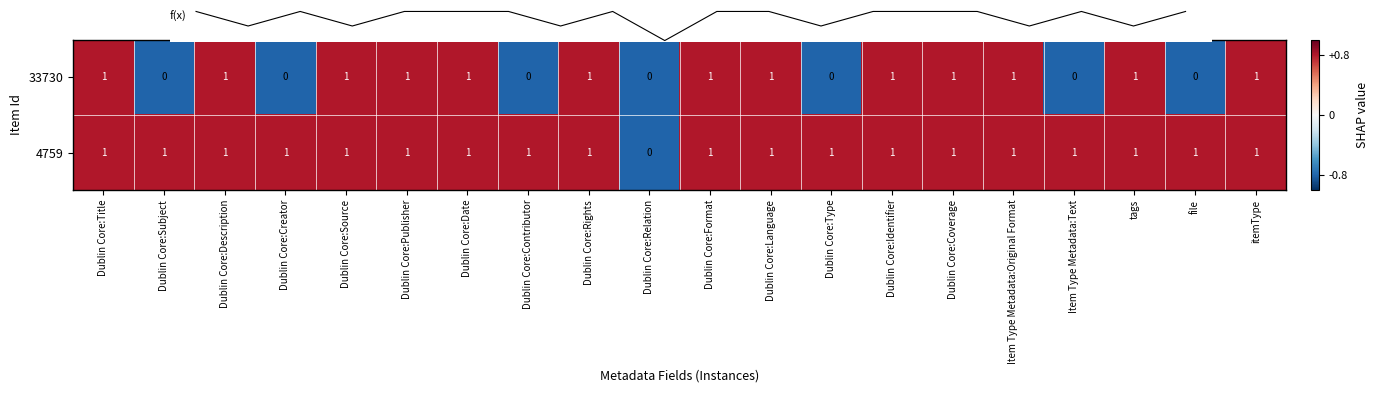

At which label does f(x) reach its minimum?

Dublin Core:Relation